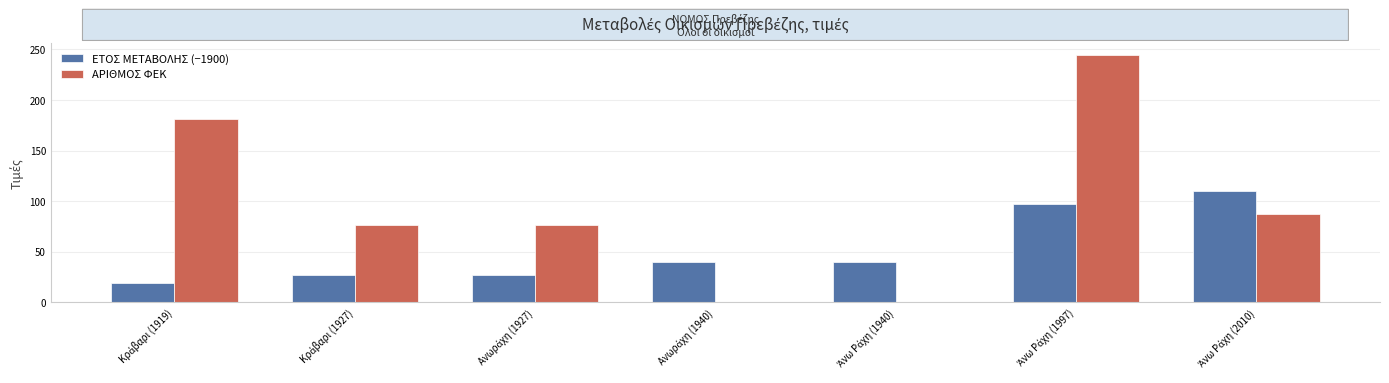

Which series has the largest total across all categories?

ΑΡΙΘΜΟΣ ΦΕΚ